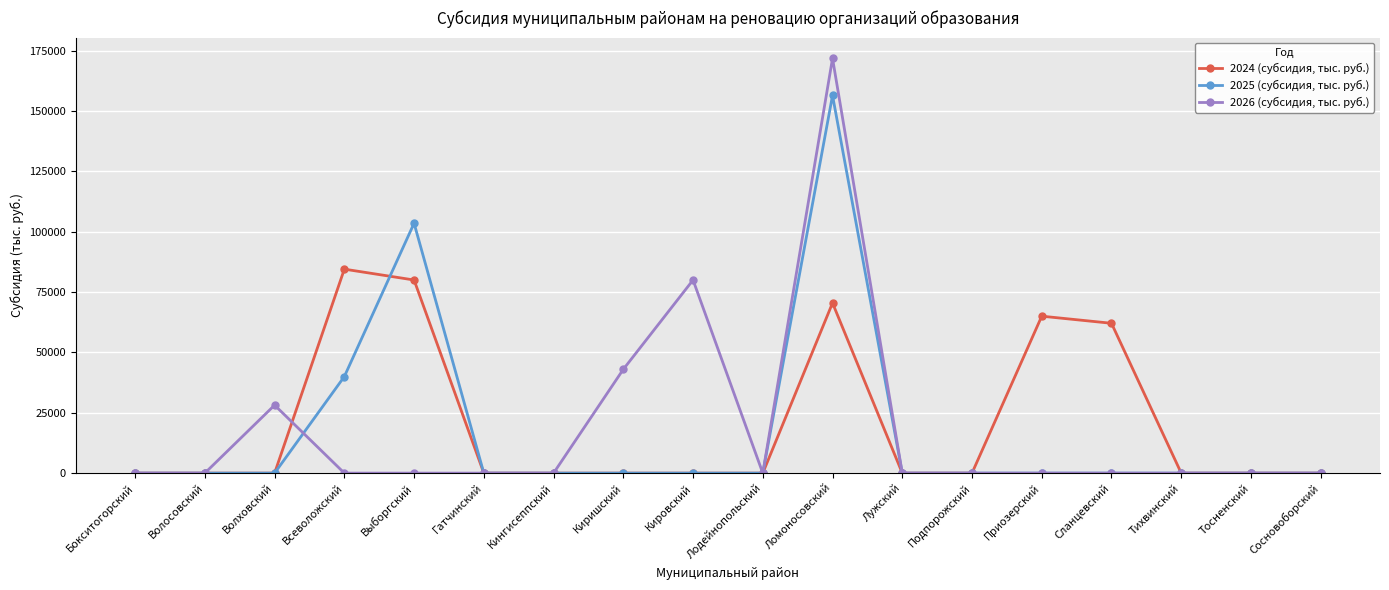

Is this an area chart (filled region under the line)?

No